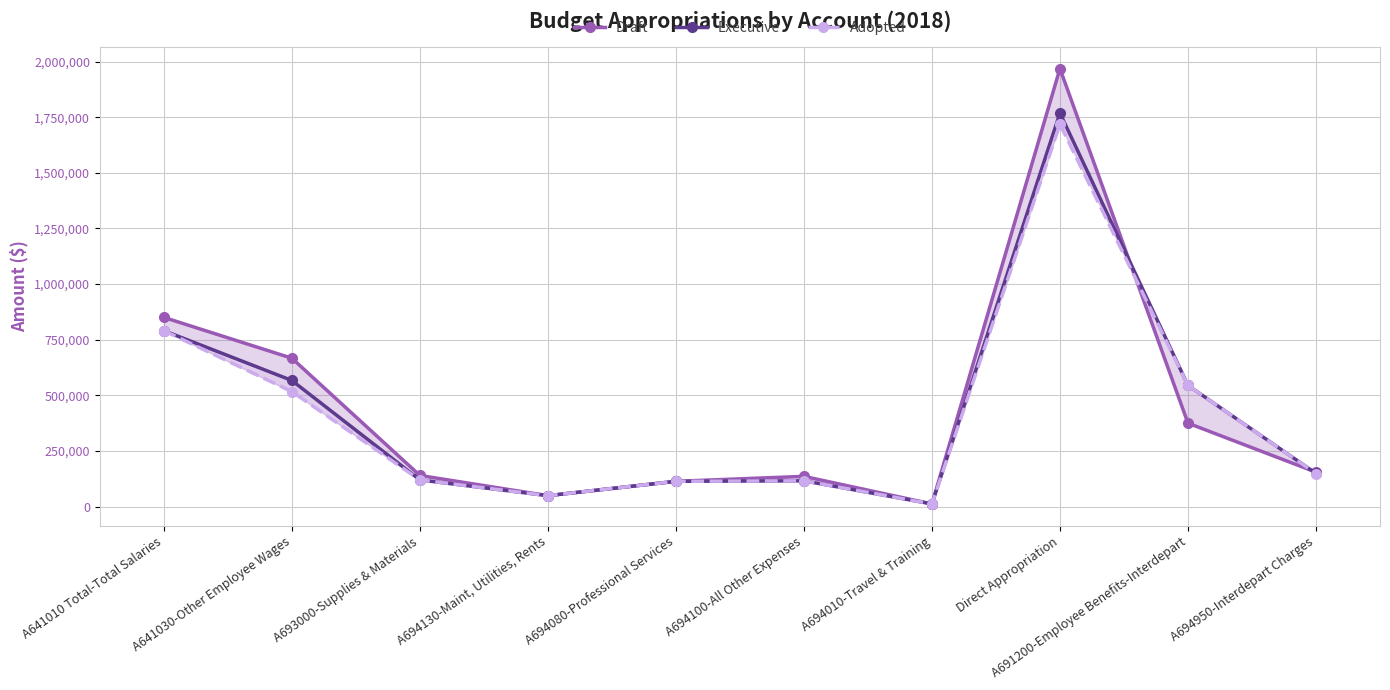

Reading left to right, what are all the values shown in this chart?

Draft: 850413	667000	140000	49152	113700	135902	12000	1968527	375032	154734
Executive: 790832	567000	120000	49152	113700	115902	12000	1768946	544759	149184
Adopted: 790832	517000	120000	49152	113700	115902	12000	1718946	544759	148707